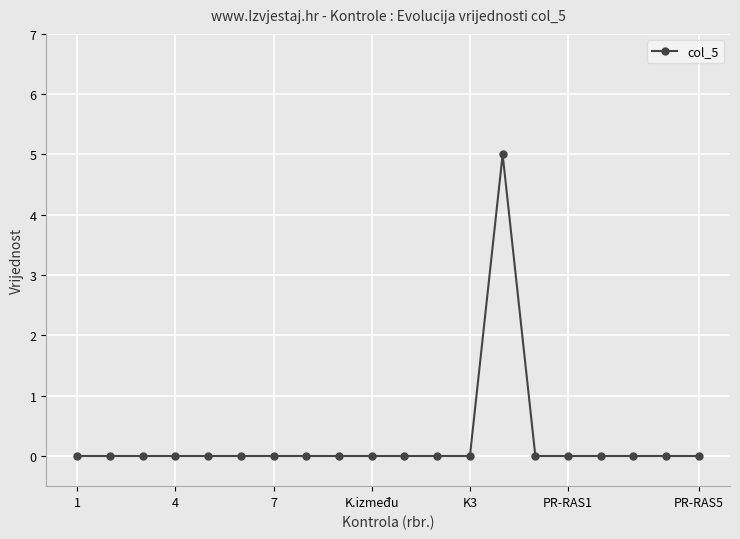

What is the difference between the maximum and minimum values?

5